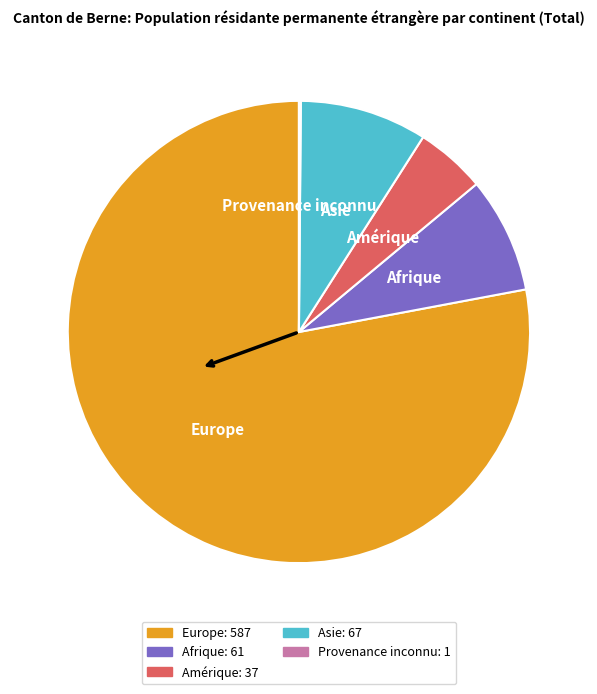

Is it true that Asie: 67 is 3% of the pie?

False